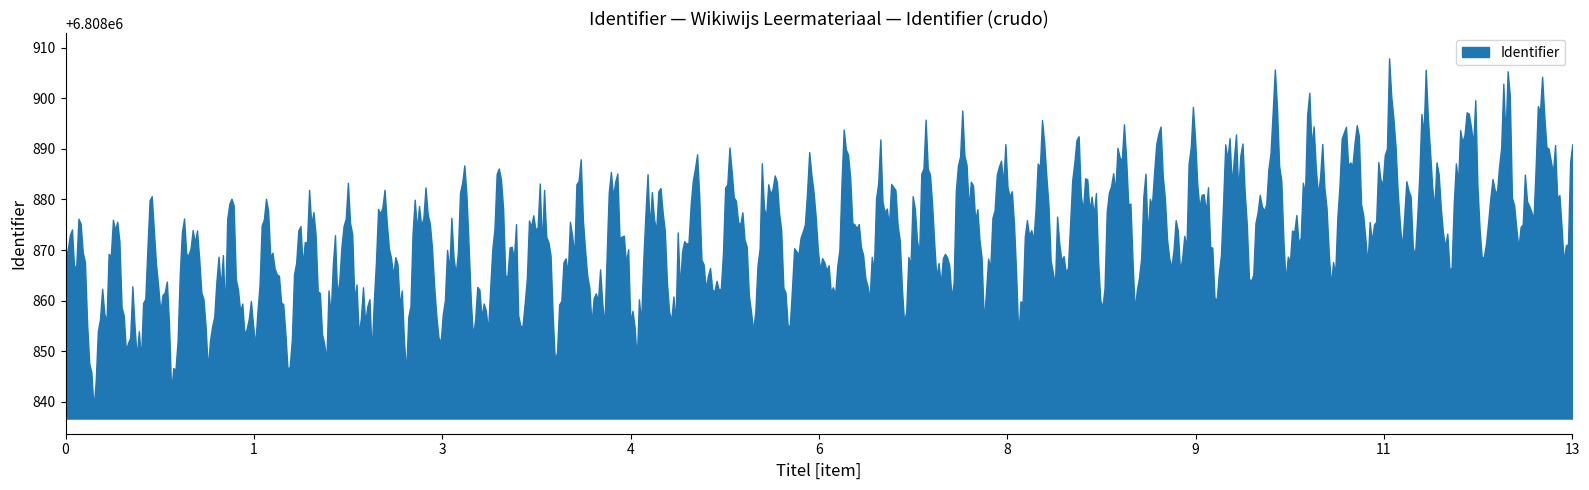

What is the smallest value displayed?

6808838.7